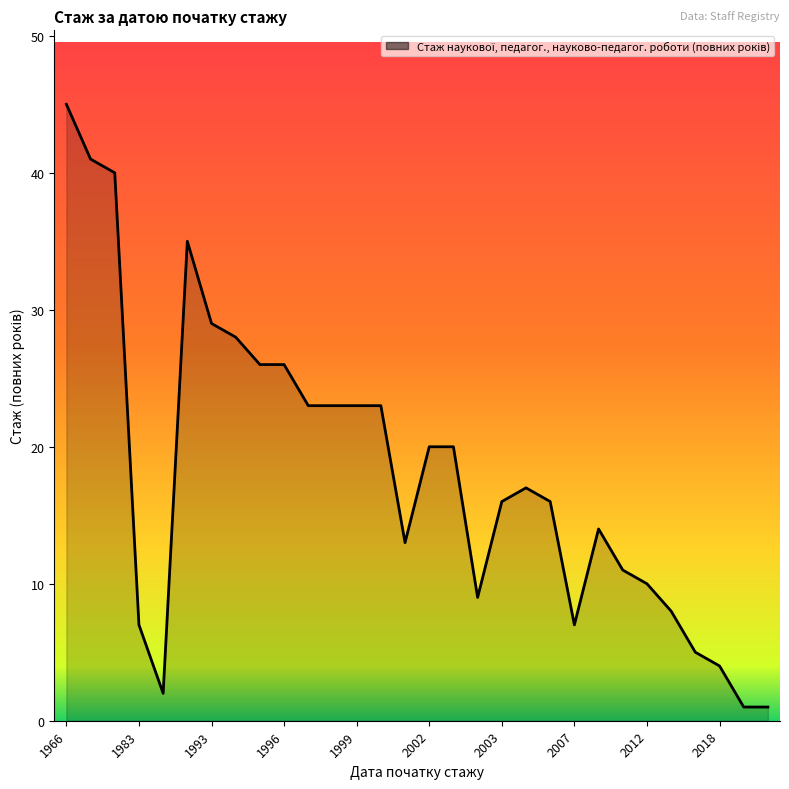

What is the greatest value displayed?

45